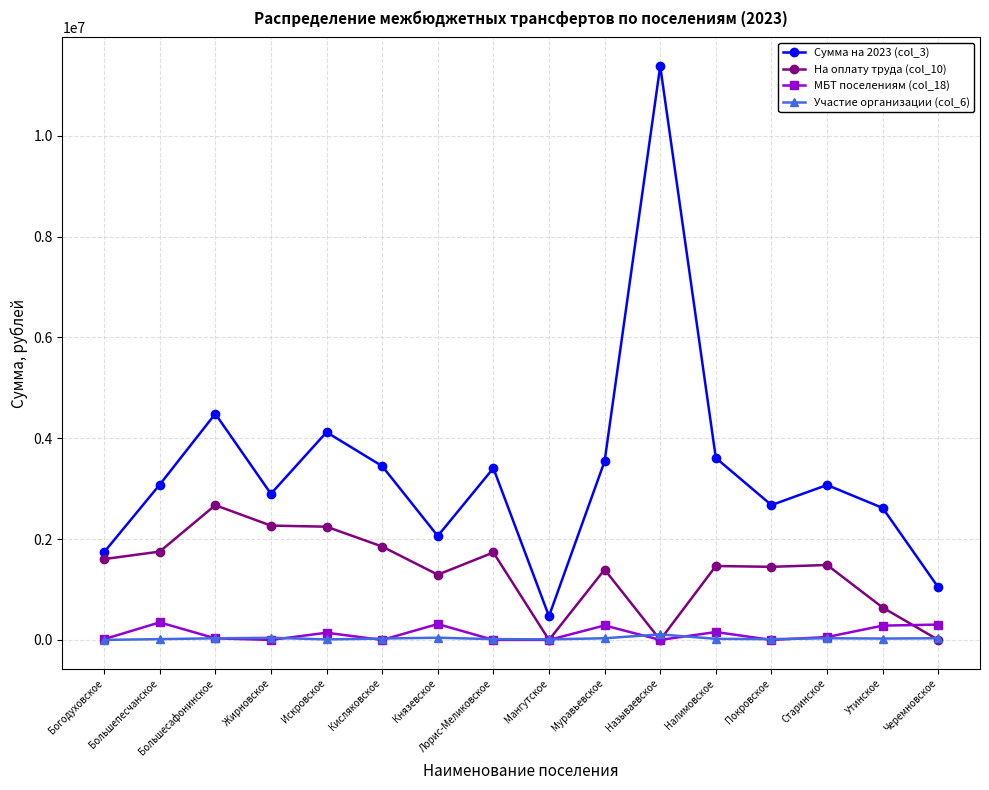

True or false: Участие организации (col_6) has more than 0 interior local peaks.

True